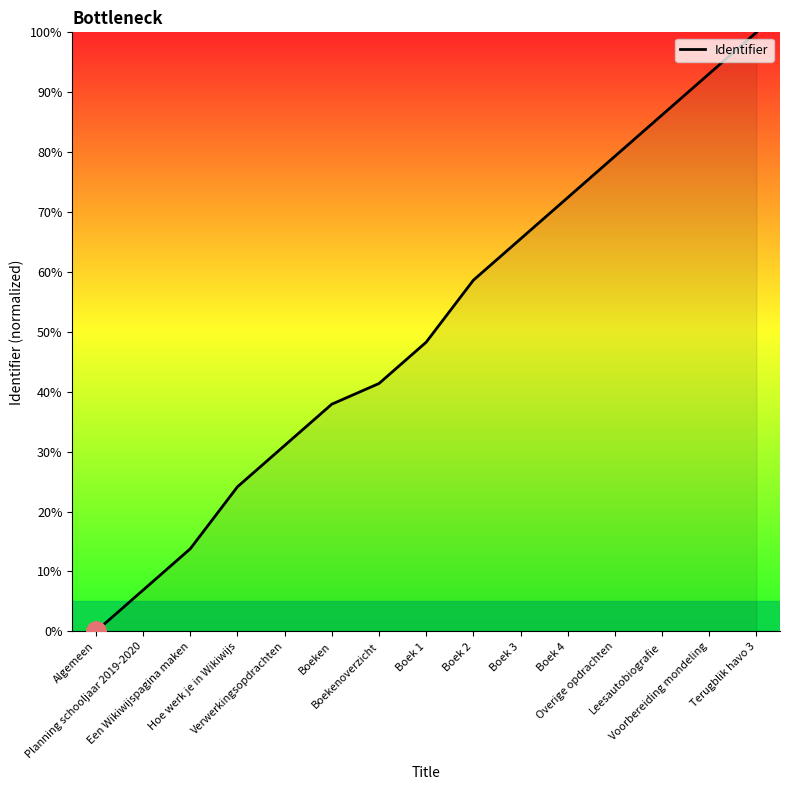

List the labels in order of value, largest first.

Terugblik havo 3, Voorbereiding mondeling, Leesautobiografie, Overige opdrachten, Boek 4, Boek 3, Boek 2, Boek 1, Boekenoverzicht, Boeken, Verwerkingsopdrachten, Hoe werk je in Wikiwijs, Een Wikiwijspagina maken, Planning schooljaar 2019-2020, Algemeen